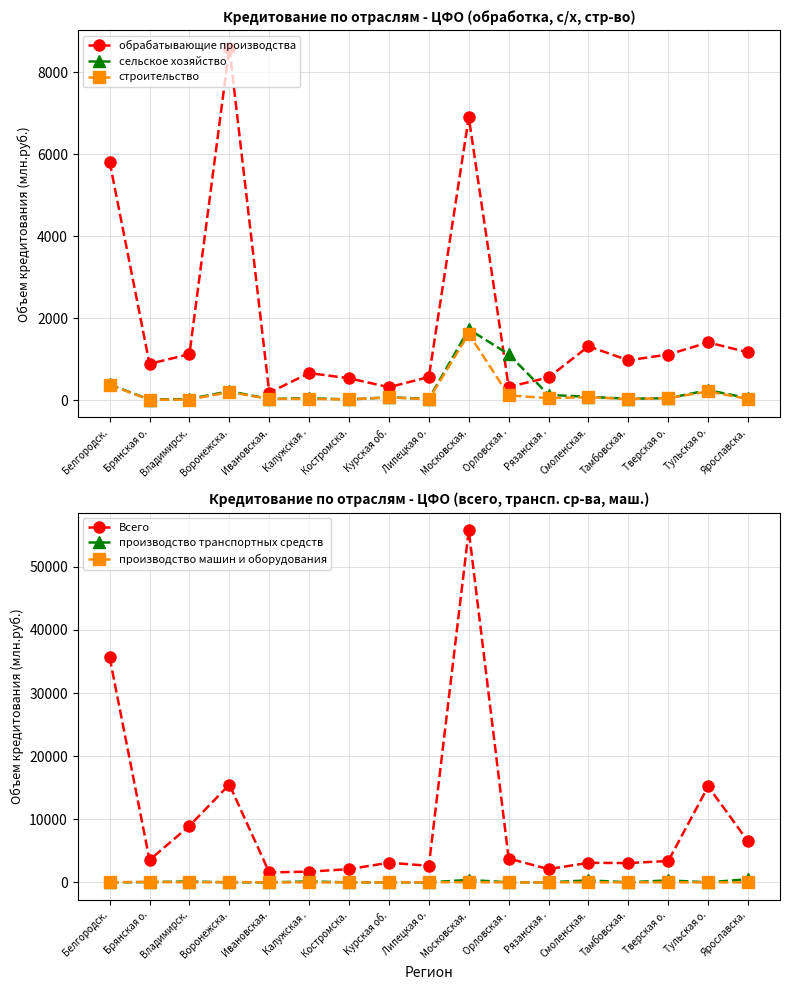

True or false: Всего and производство машин и оборудования cross at least once.

False